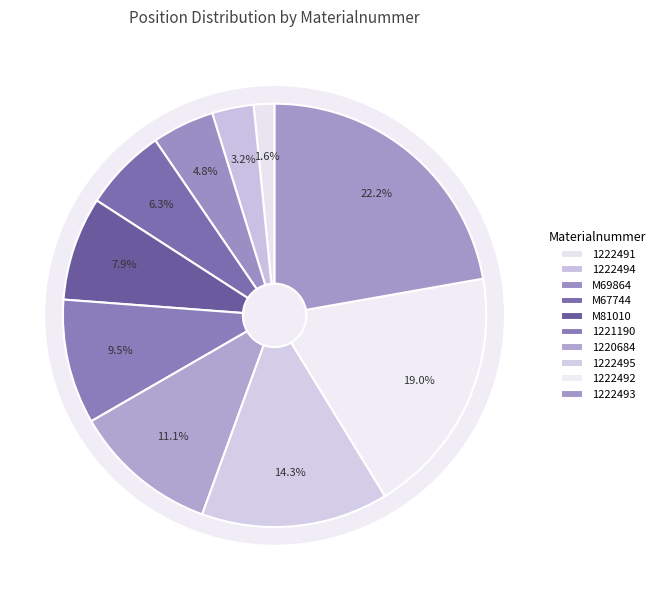

To the nearest percent, what portion does 1222491 represent?

2%